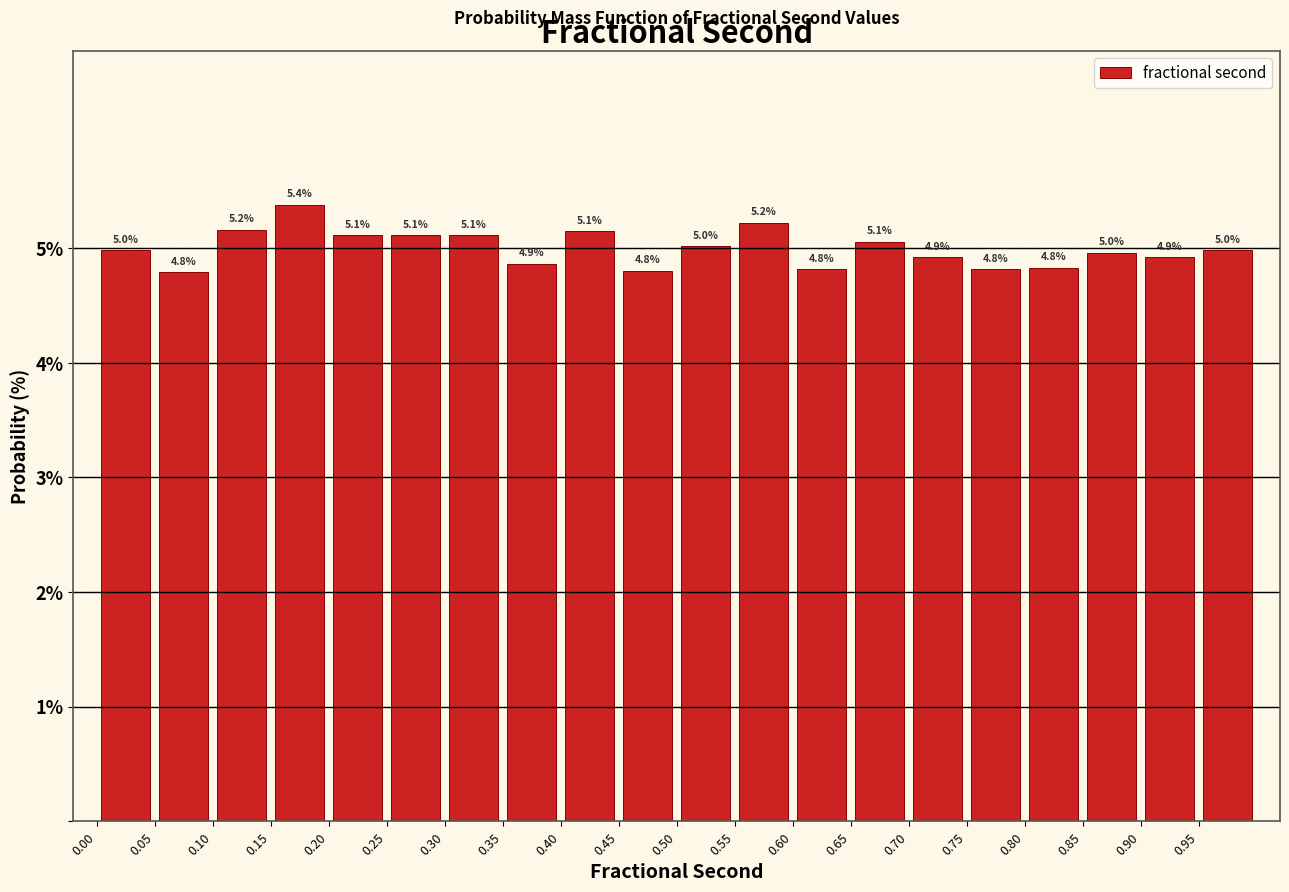

Over which range of the x-axis is the bar tallest?

0.15 to 0.20